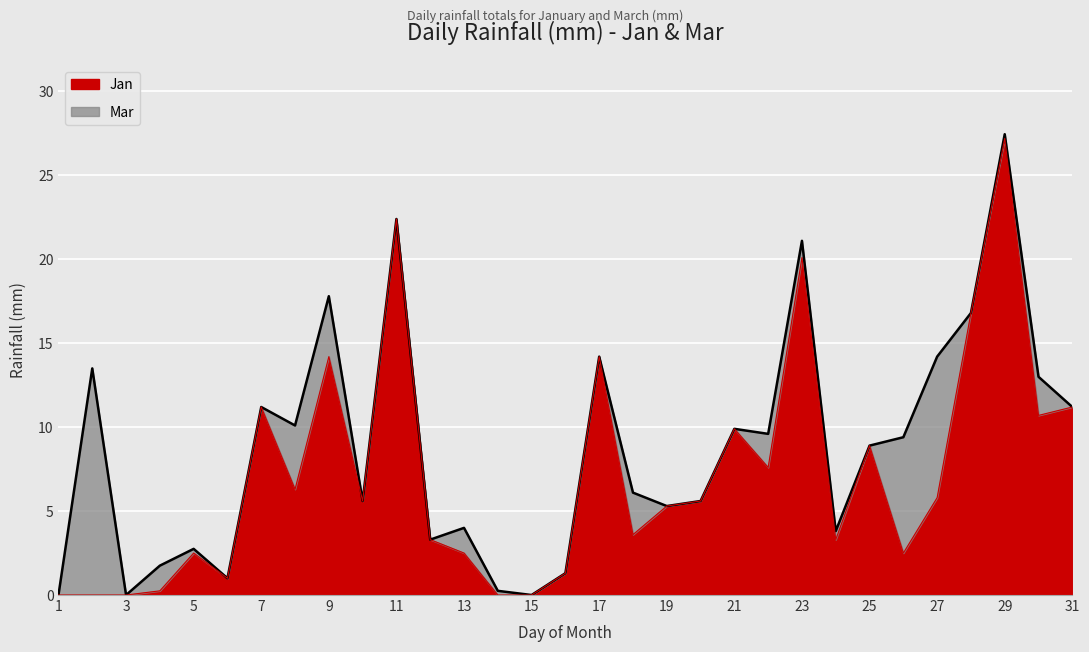

Reading right to left, transcribe all the data shown in this chart.

11.2	10.7	27.2	16.8	5.8	2.5	8.9	3.3	20.1	7.6	9.9	5.6	5.3	3.6	14.2	1.3	0.0	0.0	2.5	3.3	22.4	5.6	14.2	6.3	11.2	1.0	2.5	0.2	0.0	0.0	0.0